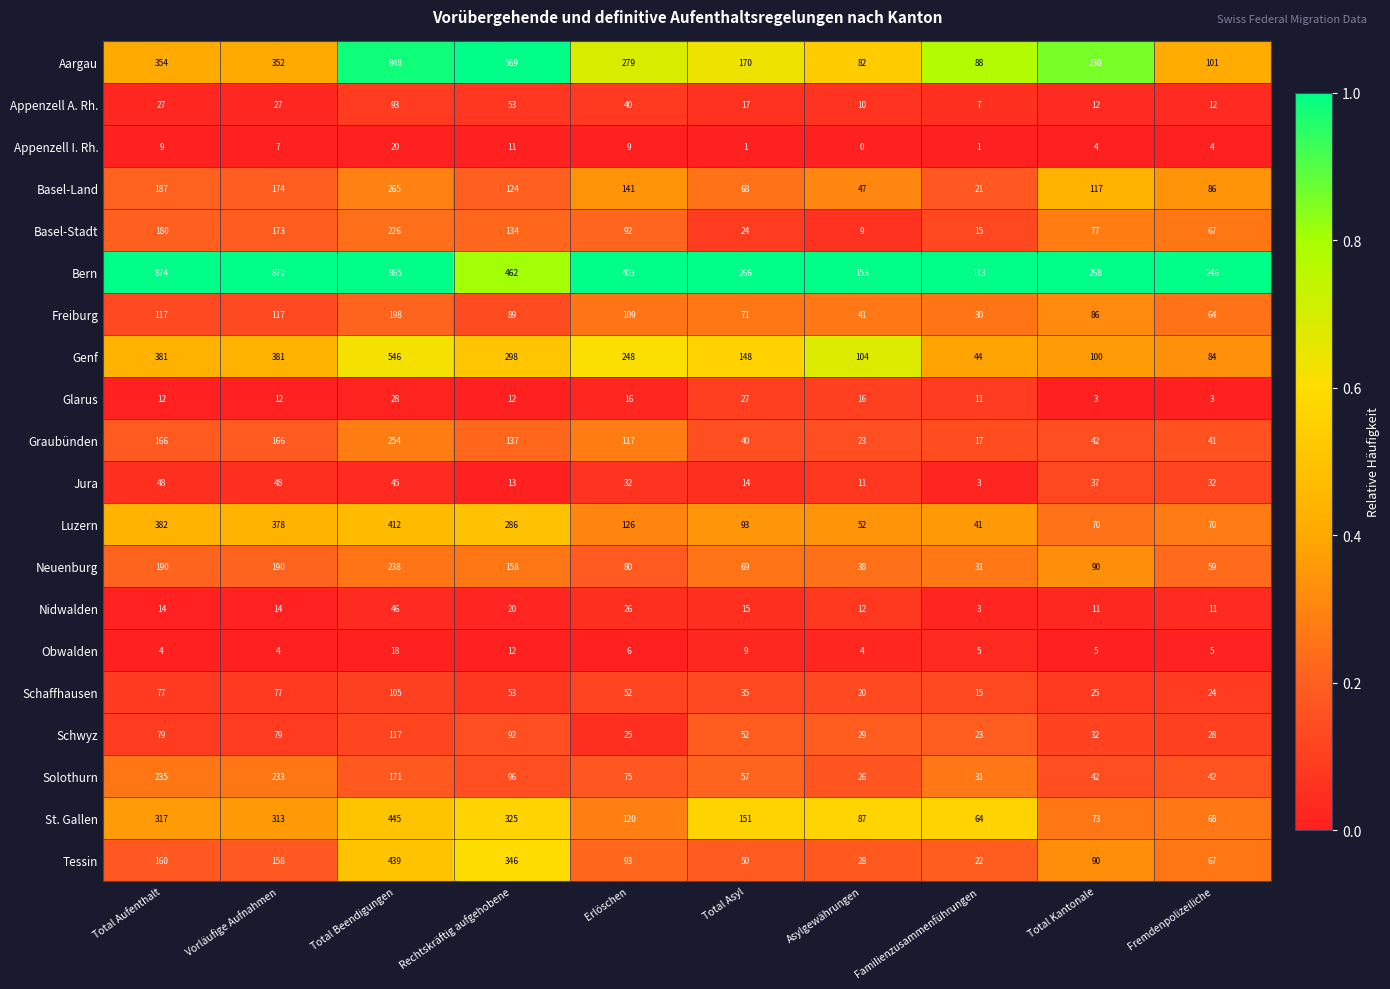

Which series has the largest range (max minus min)?

Aargau